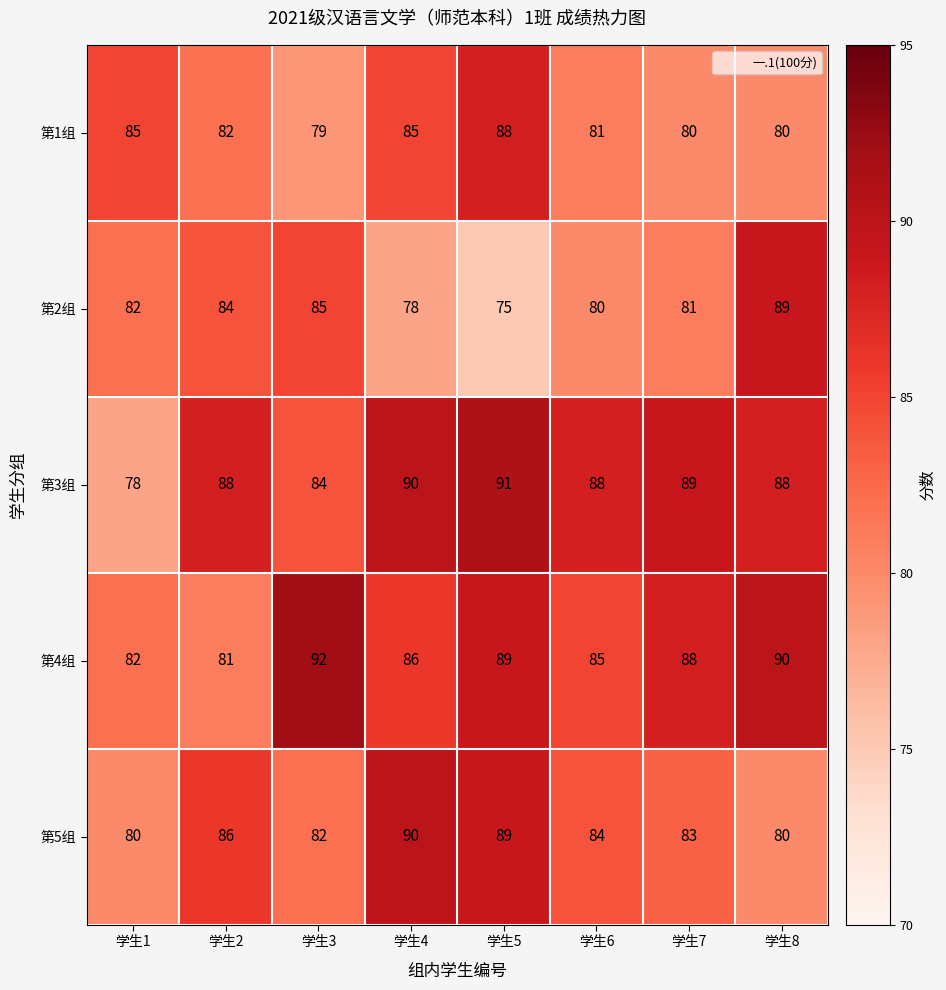

At which category is the sum across all series the highest?

学生5